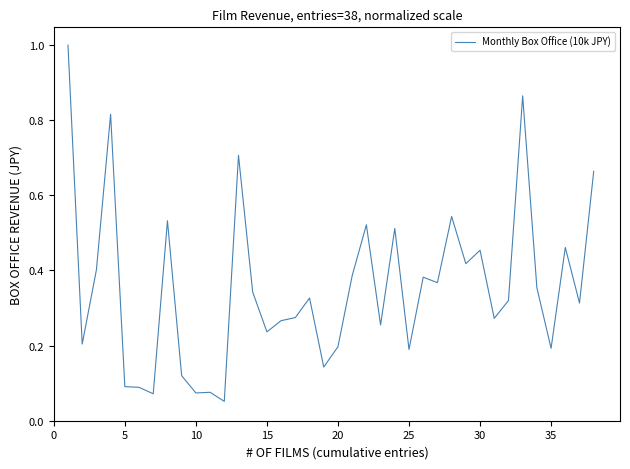

What is the sum of all values?

13.5